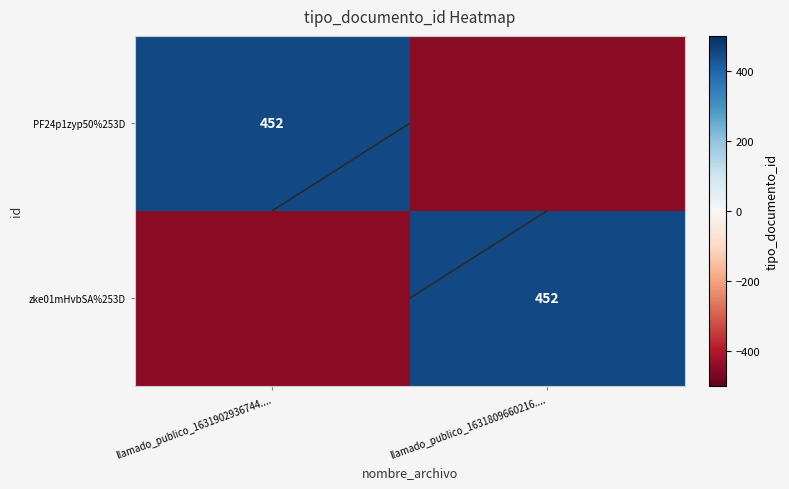

What is the highest value of the PF24p1zyp50%253D series?

452